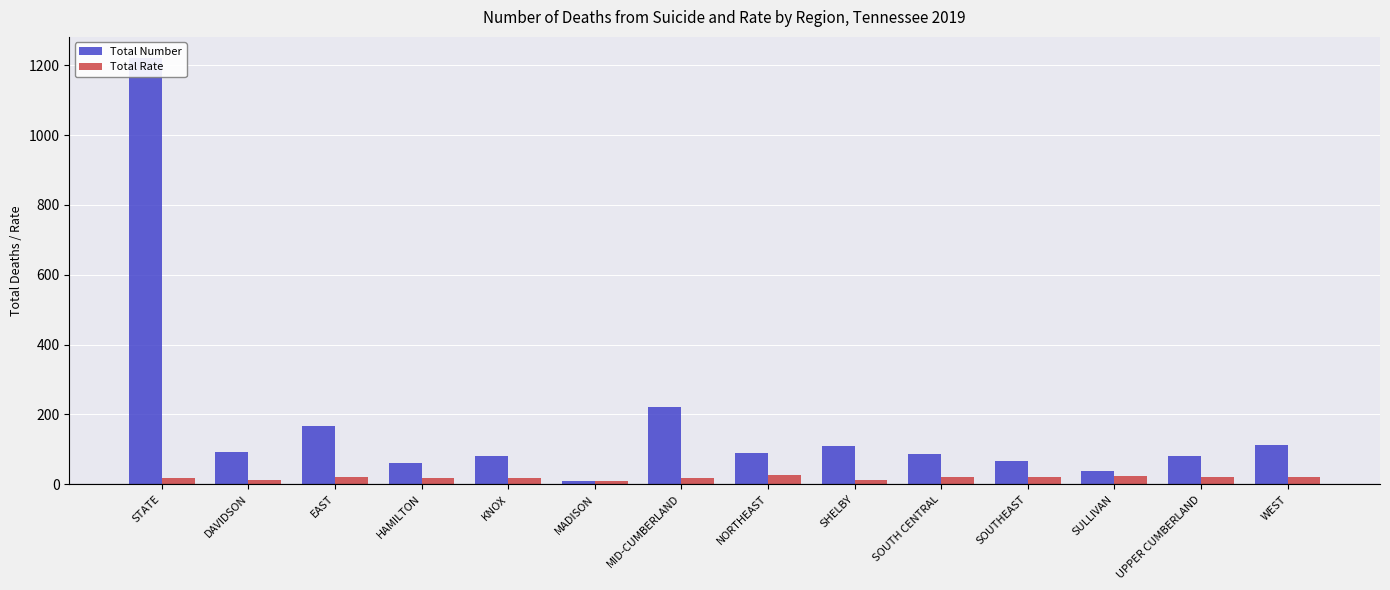

What is the sum of the Total Number values at MADISON and NORTHEAST?

100.0